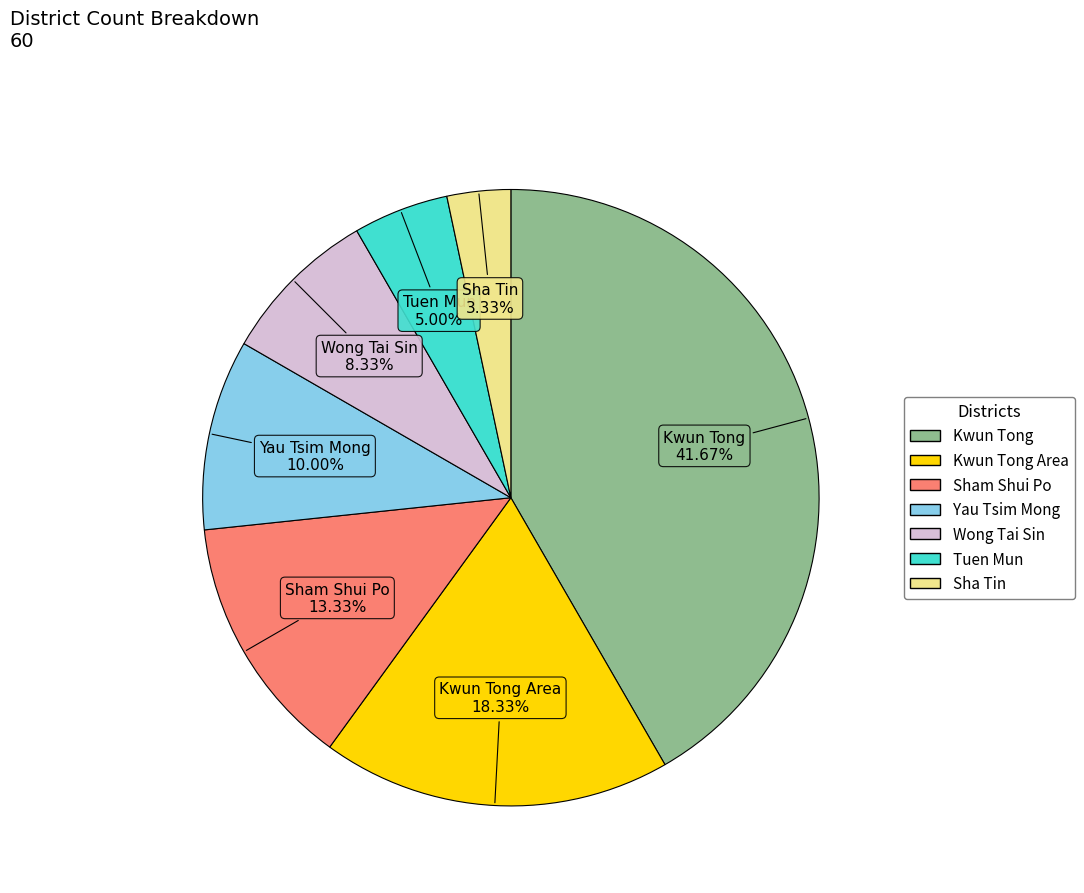

Is there any slice that represents more than half of the pie?

No